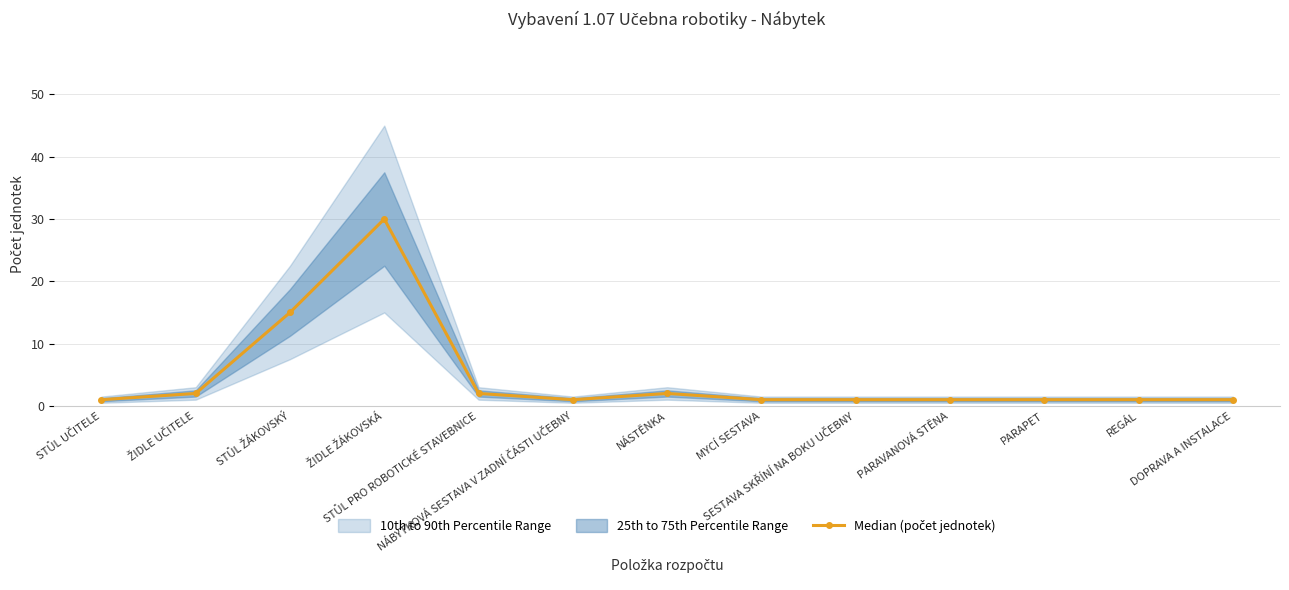

True or false: there are more than 0 points higher than both neighbors.

True